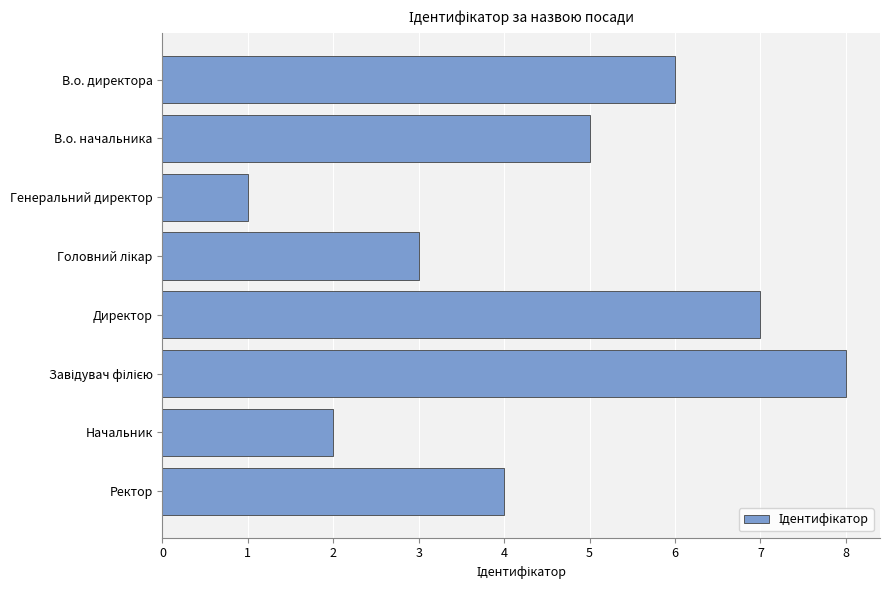

The value at В.о. начальника is 9. True or false?

False